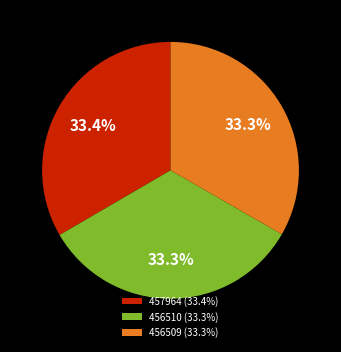

To the nearest percent, what is the average slice percentage?

33%